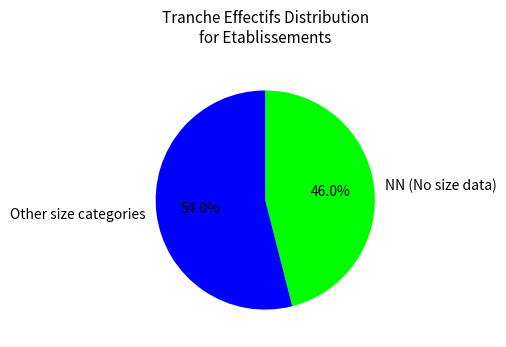

Rank the categories by value from highest to lowest.

Other size categories, NN (No size data)